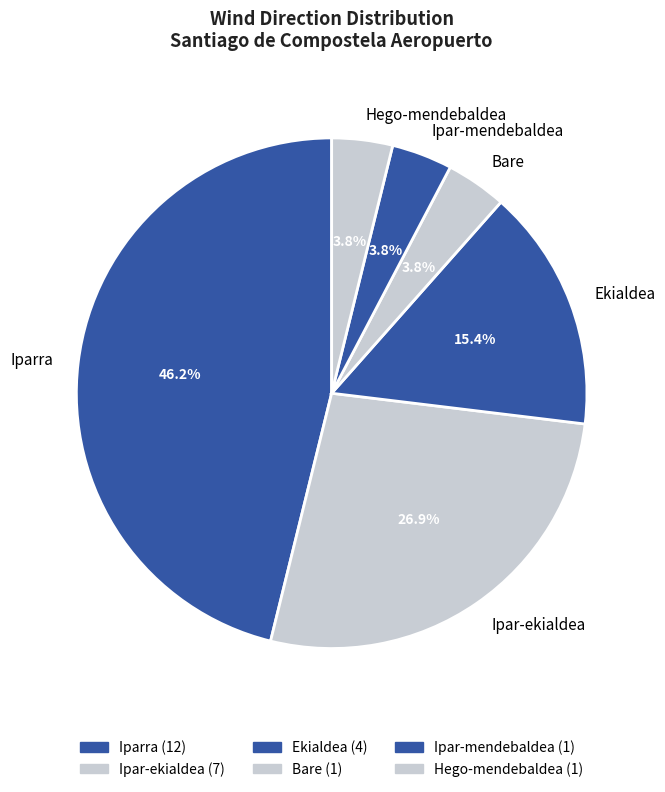

To the nearest percent, what portion does Ipar-mendebaldea represent?

4%